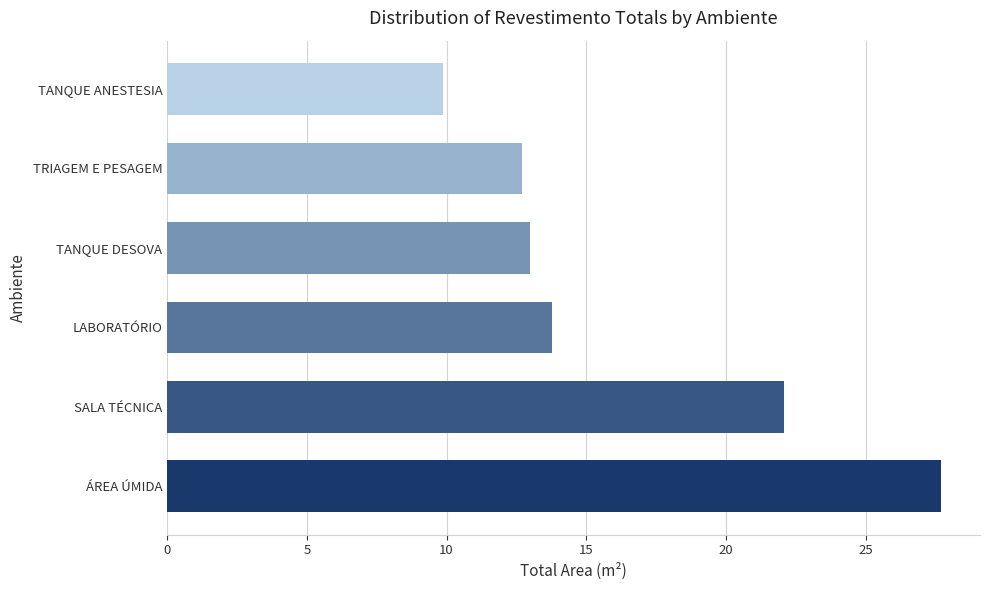

Count the number of data series in this chart.

1